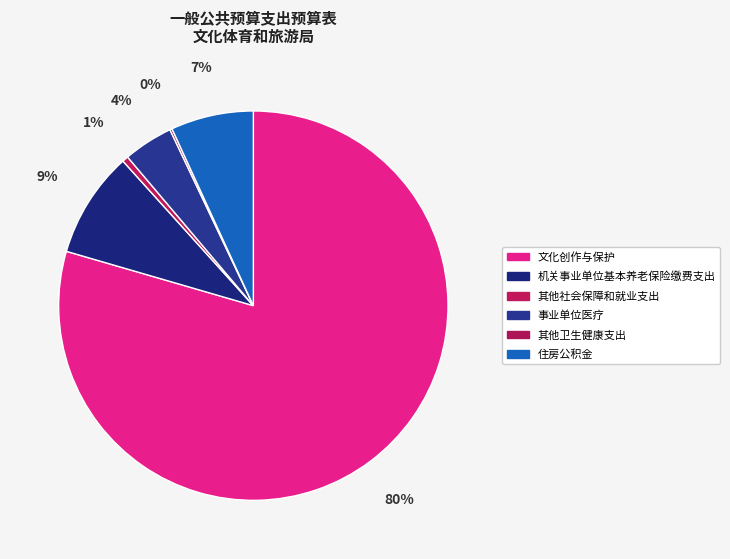

Which has a higher value, 其他社会保障和就业支出 or 住房公积金?

住房公积金